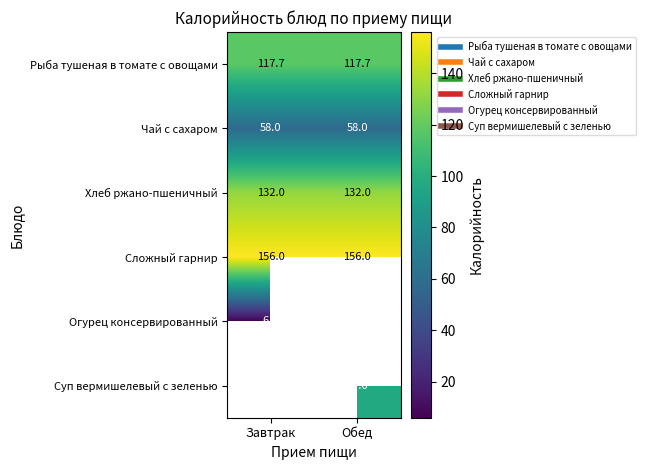

At how many categories does at least one series exceed 46?

2